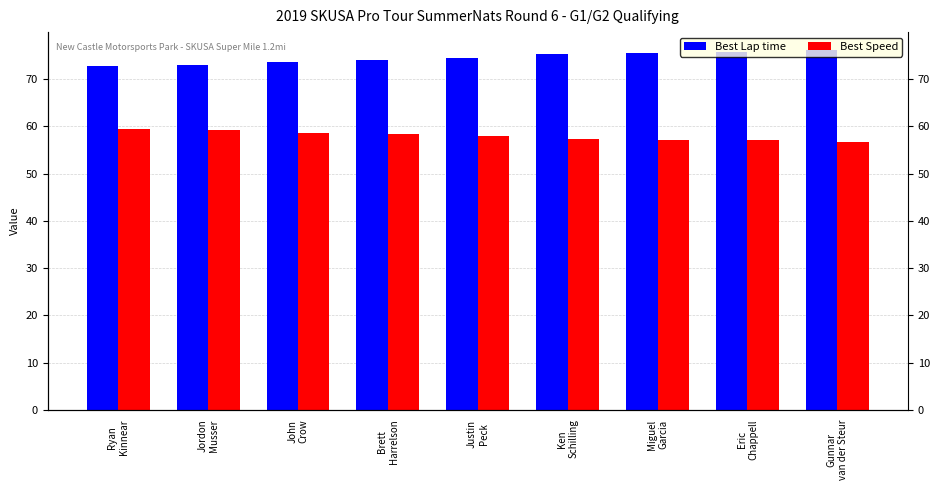

Is it true that Best Speed equals 19.2 at Miguel
Garcia?

False